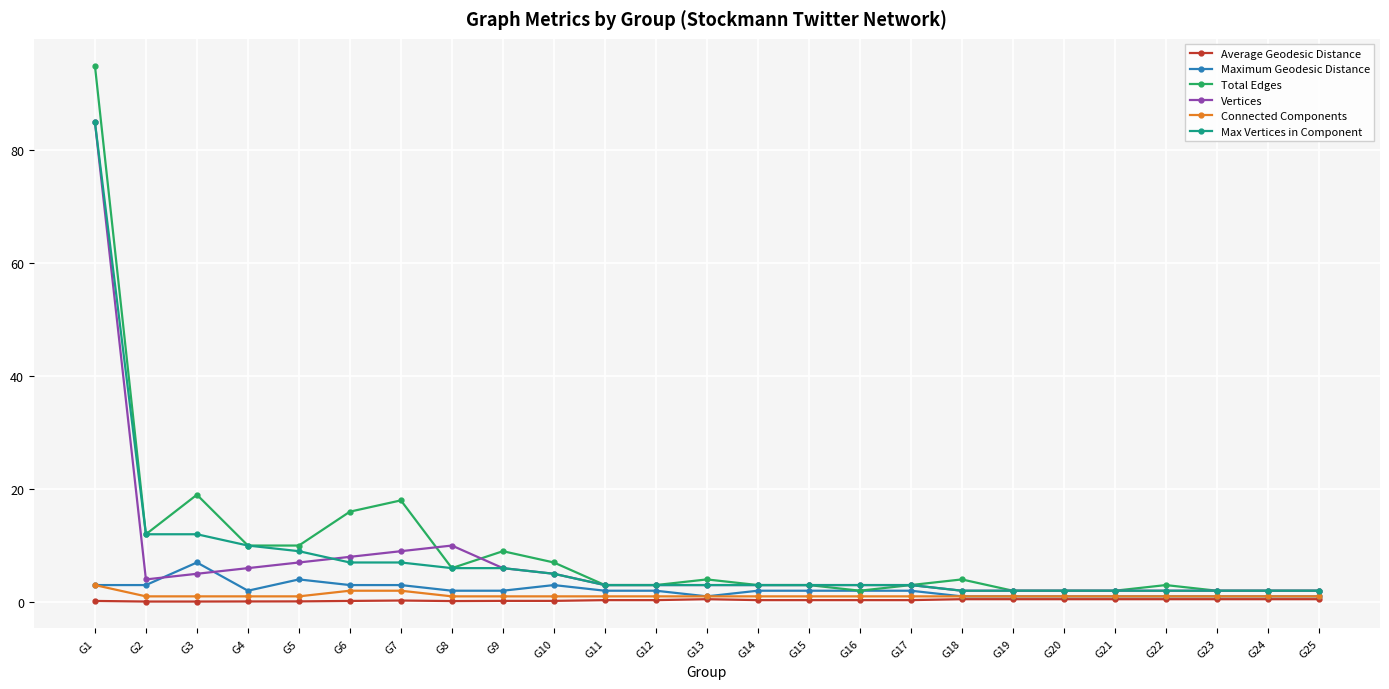

At which label does Max Vertices in Component reach its peak?

G1